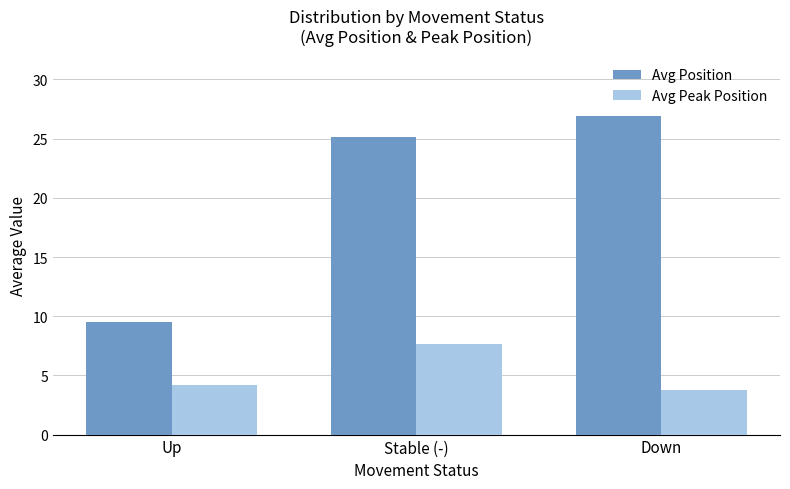

True or false: Avg Position has a value of 25.1 at Stable (-).

True